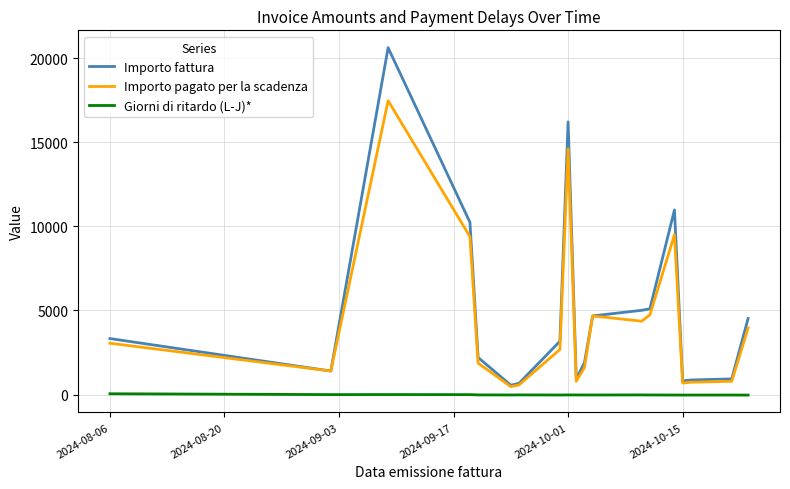

Does the chart have visible grid lines?

Yes